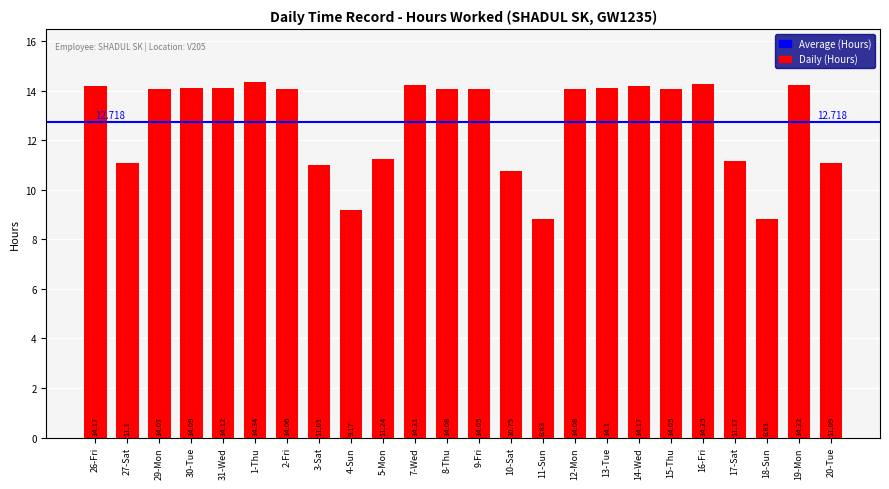

Is it true that the value at 12-Mon is 8.3?

False